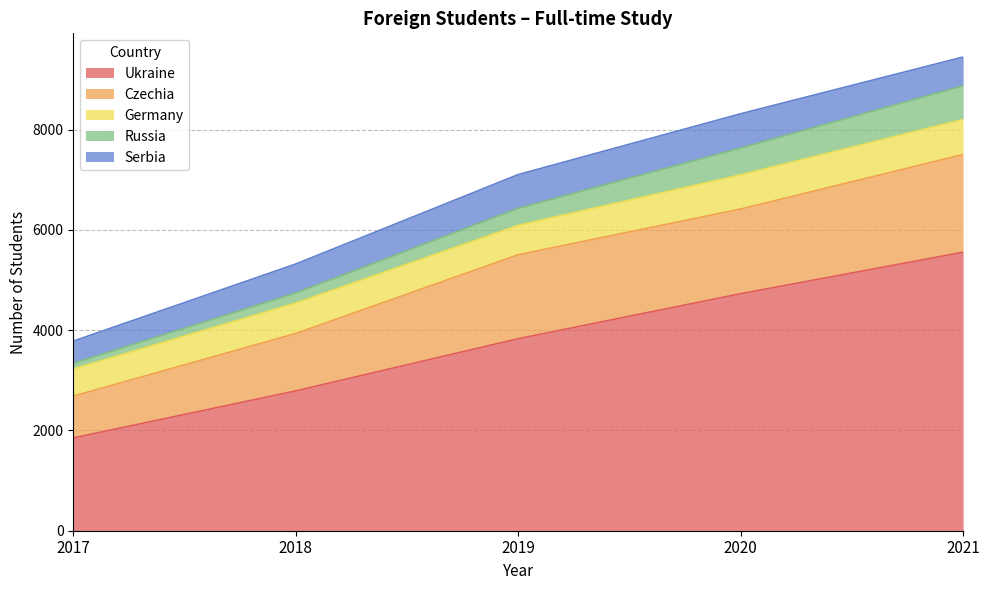

Between 2018 and 2021, which is larger?

2021